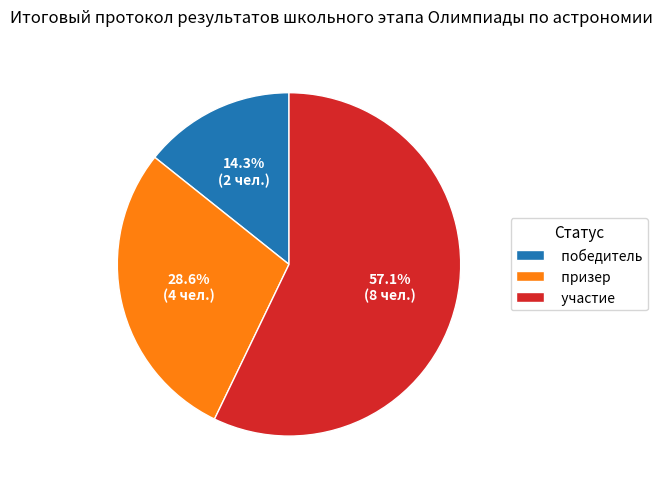

Rank the categories by value from lowest to highest.

победитель, призер, участие